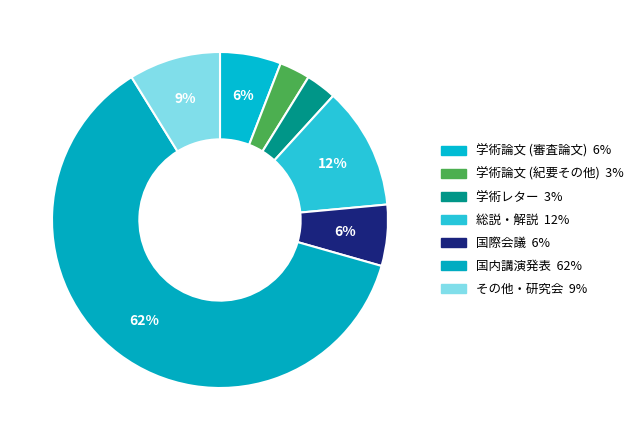

Rank the categories by value from lowest to highest.

学術論文 (紀要その他), 学術レター, 学術論文 (審査論文), 国際会議, その他・研究会, 総説・解説, 国内講演発表